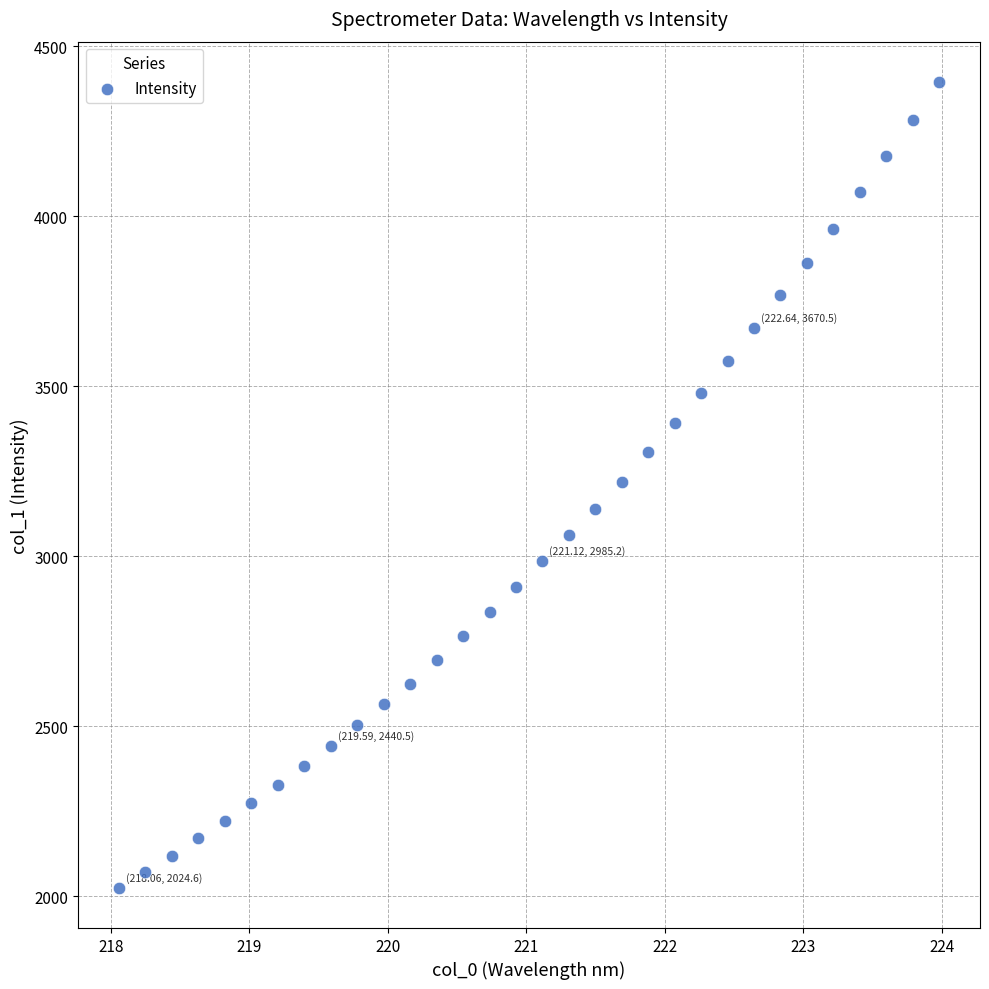

What is the range of Y values (max minus min)?

2369.9